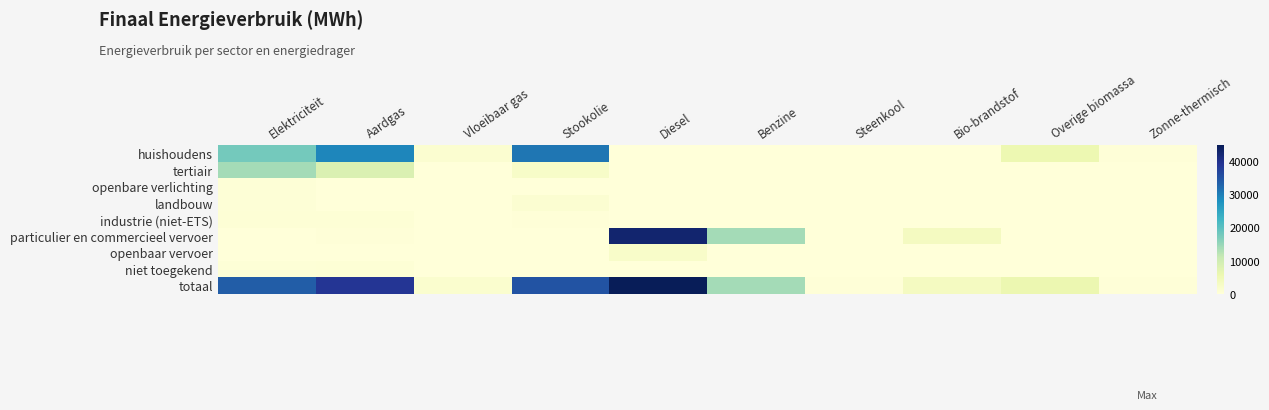

Reading right to left, transcribe all the data shown in this chart.

huishoudens: Zonne-thermisch=246.0	Overige biomassa=5585.0	Bio-brandstof=0.0	Steenkool=154.7	Benzine=0.0	Diesel=0.0	Stookolie=30915.6	Vloeibaar gas=1361.1	Aardgas=29130.1	Elektriciteit=17743.4
tertiair: Zonne-thermisch=14.7	Overige biomassa=0.0	Bio-brandstof=0.0	Steenkool=0.0	Benzine=0.0	Diesel=0.0	Stookolie=2397.8	Vloeibaar gas=49.9	Aardgas=8283.4	Elektriciteit=13855.7
openbare verlichting: Zonne-thermisch=0.0	Overige biomassa=0.0	Bio-brandstof=0.0	Steenkool=0.0	Benzine=0.0	Diesel=0.0	Stookolie=0.0	Vloeibaar gas=0.0	Aardgas=0.0	Elektriciteit=447.9
landbouw: Zonne-thermisch=0.0	Overige biomassa=0.0	Bio-brandstof=0.0	Steenkool=98.0	Benzine=0.0	Diesel=0.0	Stookolie=1211.1	Vloeibaar gas=13.9	Aardgas=136.6	Elektriciteit=373.3
industrie (niet-ETS): Zonne-thermisch=0.0	Overige biomassa=25.9	Bio-brandstof=0.0	Steenkool=0.1	Benzine=0.0	Diesel=0.0	Stookolie=300.7	Vloeibaar gas=2.2	Aardgas=614.0	Elektriciteit=685.3
particulier en commercieel vervoer: Zonne-thermisch=0.0	Overige biomassa=0.0	Bio-brandstof=3364.4	Steenkool=0.0	Benzine=13880.3	Diesel=42618.6	Stookolie=0.0	Vloeibaar gas=124.3	Aardgas=229.6	Elektriciteit=114.2
openbaar vervoer: Zonne-thermisch=0.0	Overige biomassa=0.0	Bio-brandstof=119.7	Steenkool=0.0	Benzine=0.0	Diesel=2168.6	Stookolie=0.0	Vloeibaar gas=0.0	Aardgas=0.0	Elektriciteit=30.4
niet toegekend: Zonne-thermisch=0.0	Overige biomassa=0.0	Bio-brandstof=0.0	Steenkool=0.0	Benzine=0.0	Diesel=0.0	Stookolie=0.0	Vloeibaar gas=0.0	Aardgas=550.7	Elektriciteit=403.1
totaal: Zonne-thermisch=260.7	Overige biomassa=5610.9	Bio-brandstof=3484.1	Steenkool=252.7	Benzine=13880.3	Diesel=44787.2	Stookolie=34825.1	Vloeibaar gas=1551.5	Aardgas=38944.3	Elektriciteit=33653.2